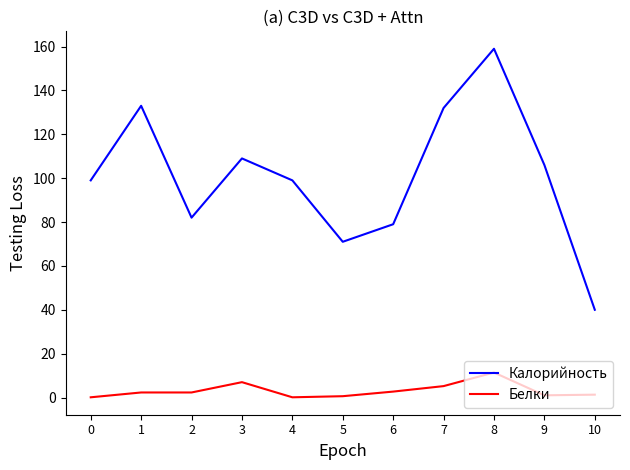

Which series has the widest spread of values?

Калорийность